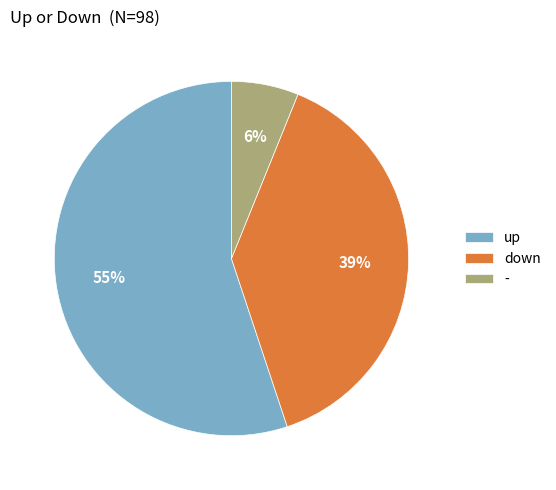

Which has a higher value, - or down?

down